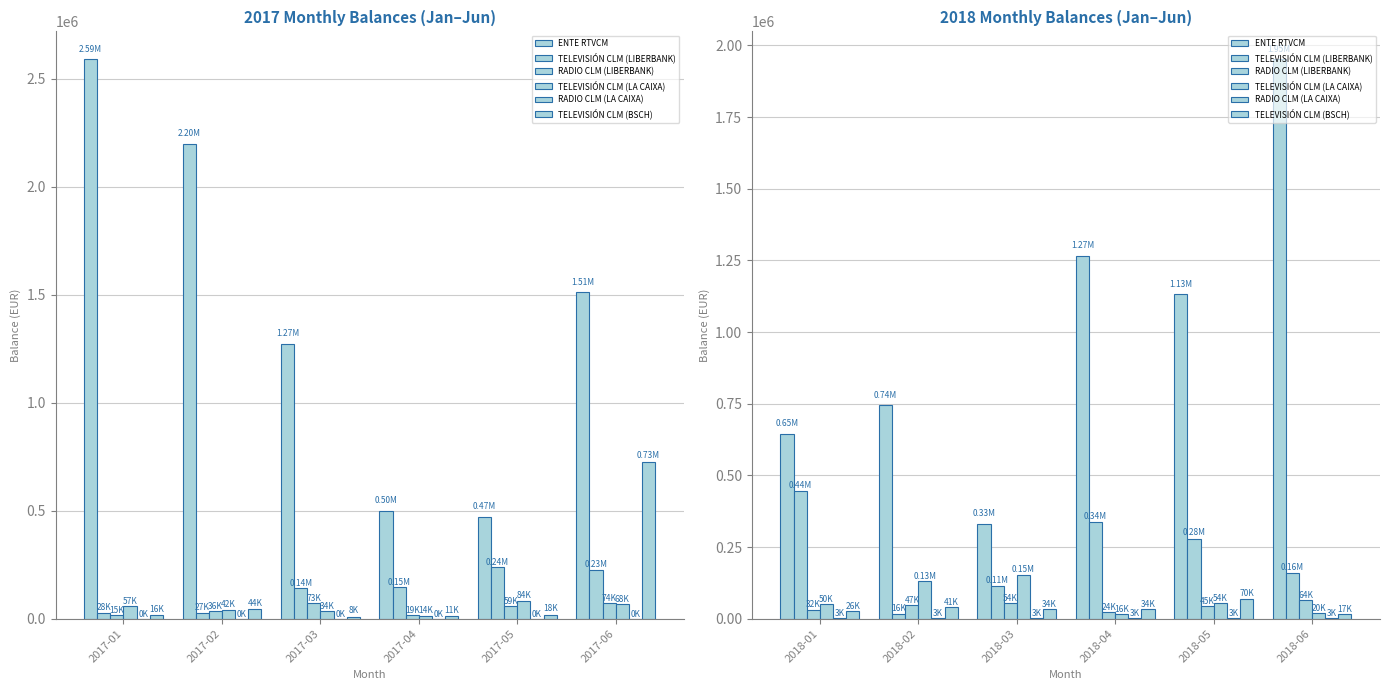

What are all the series names shown in the legend?

ENTE RTVCM, TELEVISIÓN CLM (LIBERBANK), RADIO CLM (LIBERBANK), TELEVISIÓN CLM (LA CAIXA), RADIO CLM (LA CAIXA), TELEVISIÓN CLM (BSCH)